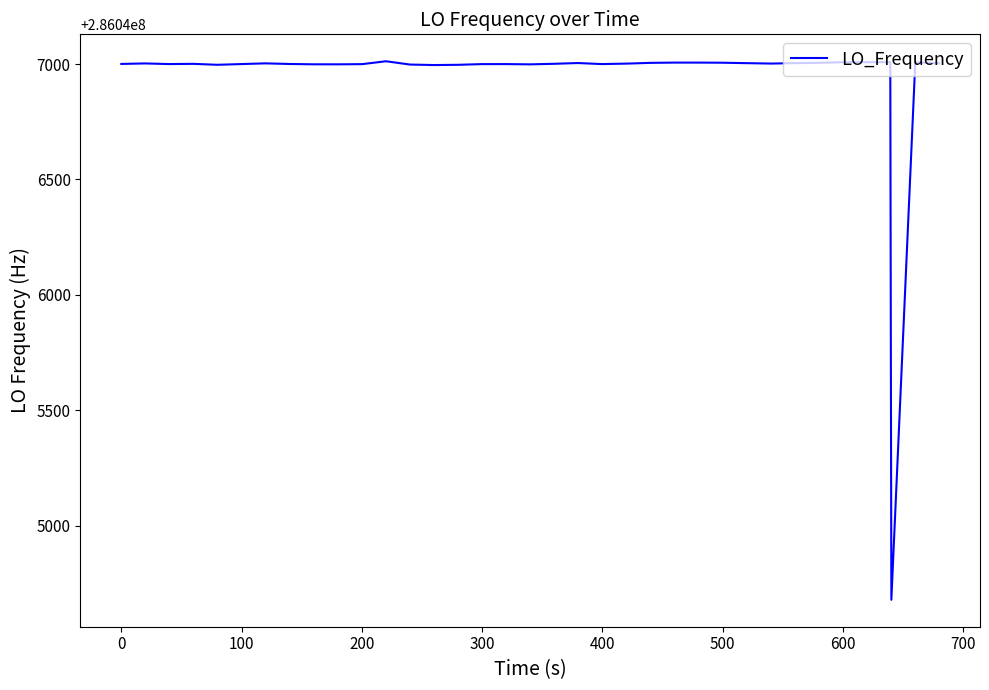

What is the value of the 11th point from the left?

286046998.6